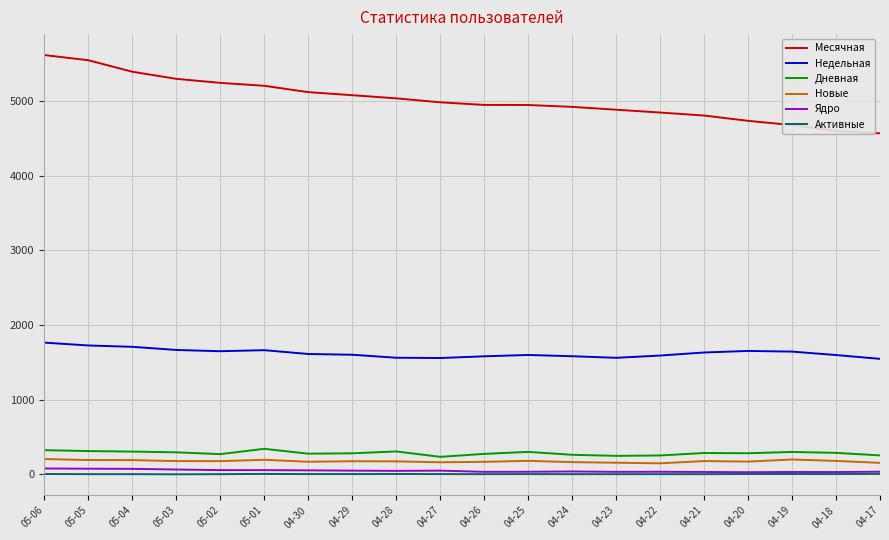

Between 05-05 and 04-24, which series saw the biggest shift?

Месячная